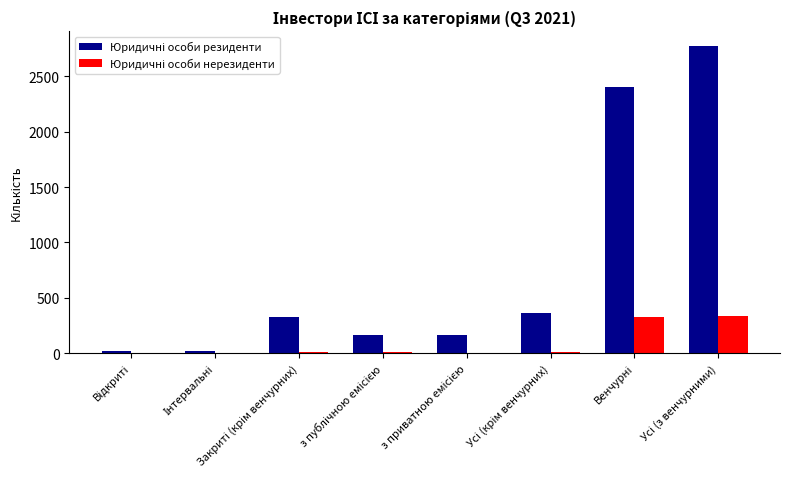

Are the bars horizontal?

No